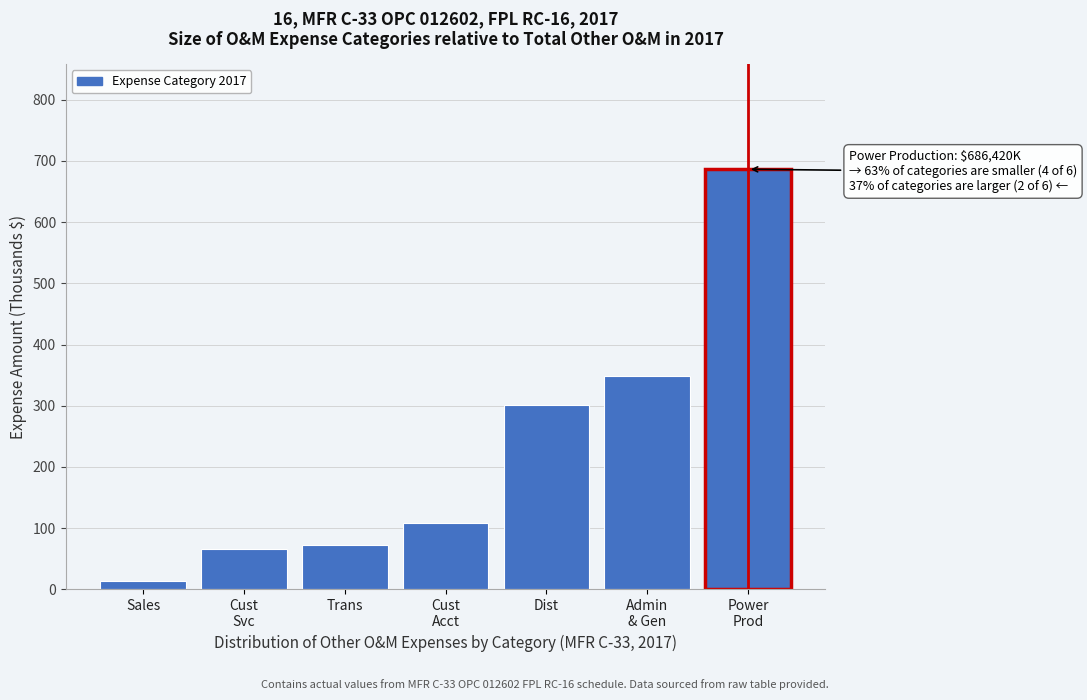

Reading left to right, transcribe all the data shown in this chart.

14.2	66.1	72.0	108.7	300.4	349.2	686.4